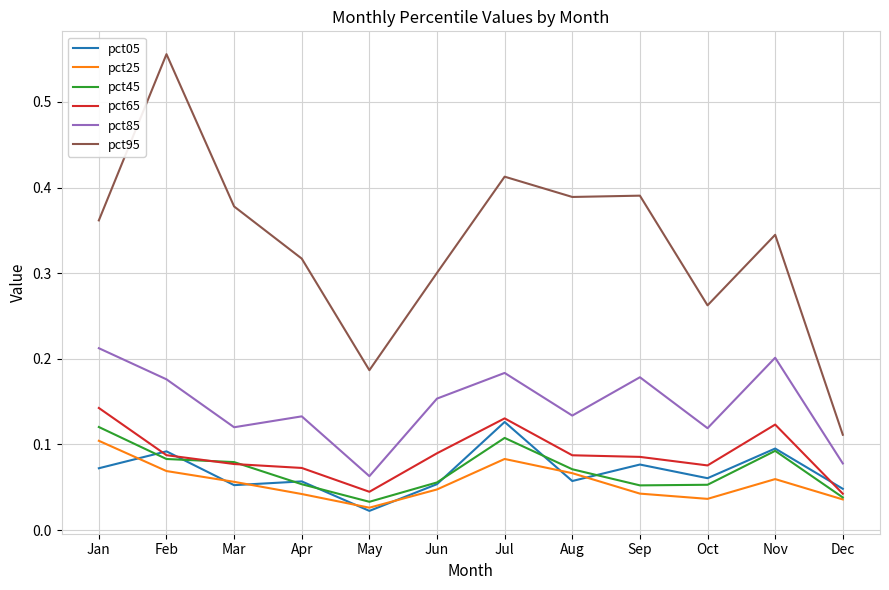

Which series has the largest range (max minus min)?

pct95